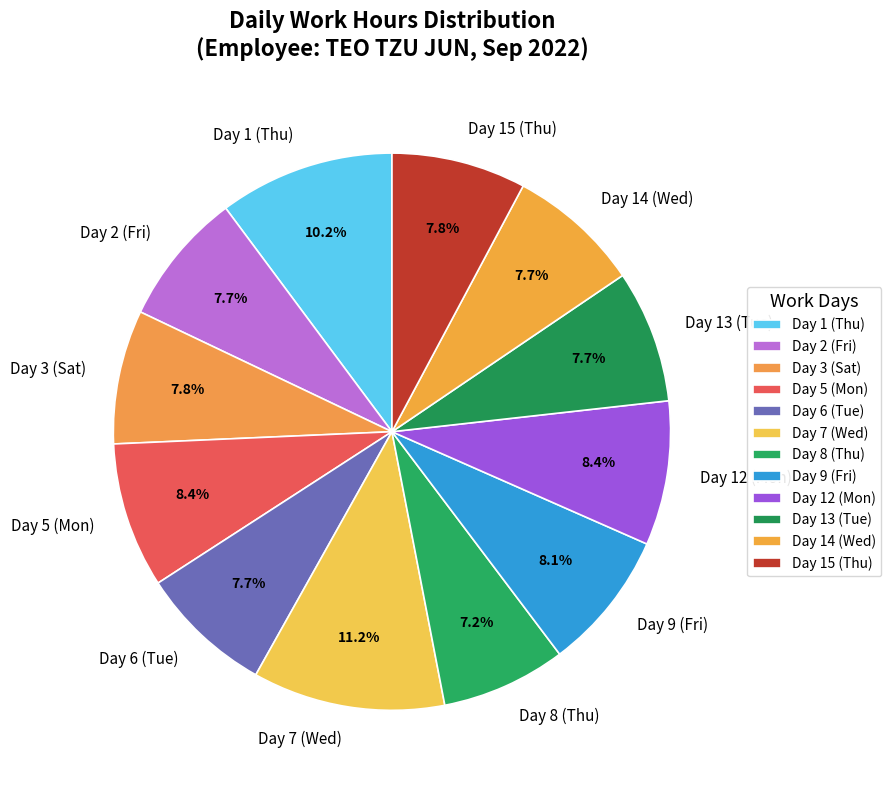

Is it true that Day 1 (Thu) is 10% of the pie?

True